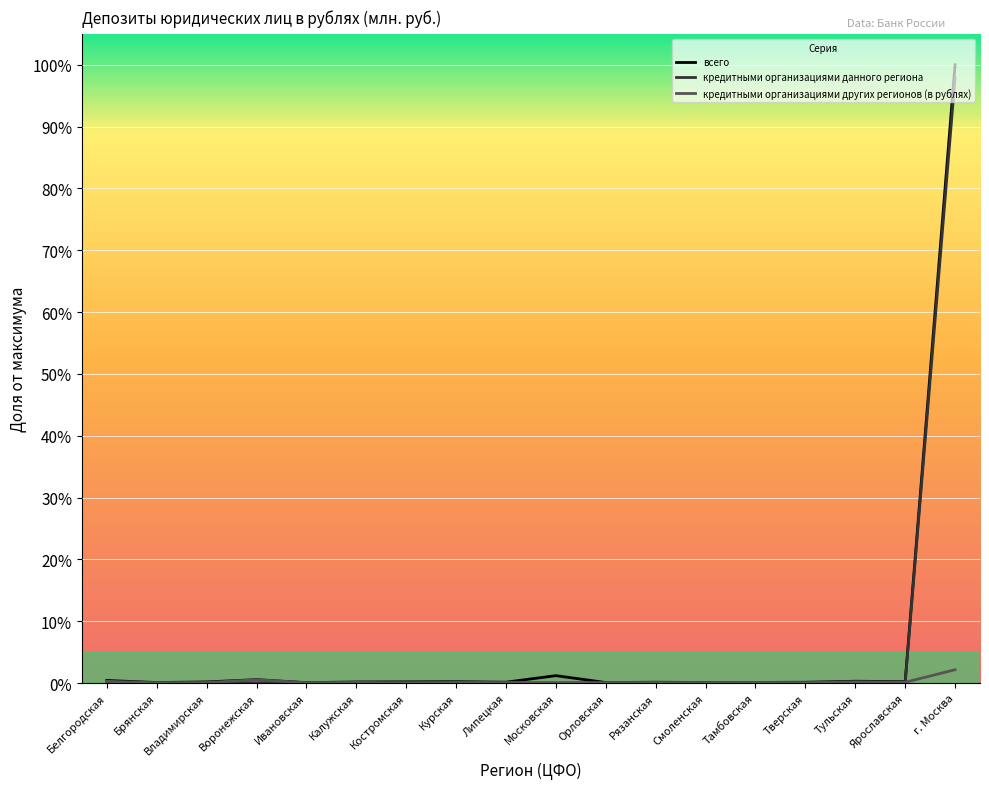

What are all the series names shown in the legend?

всего, кредитными организациями данного региона, кредитными организациями других регионов (в рублях)